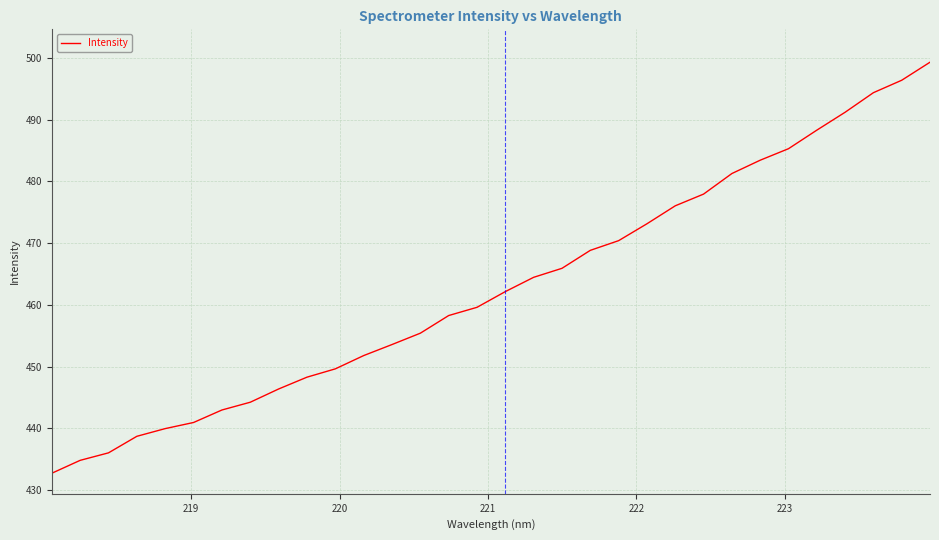

What is the smallest value displayed?

432.7